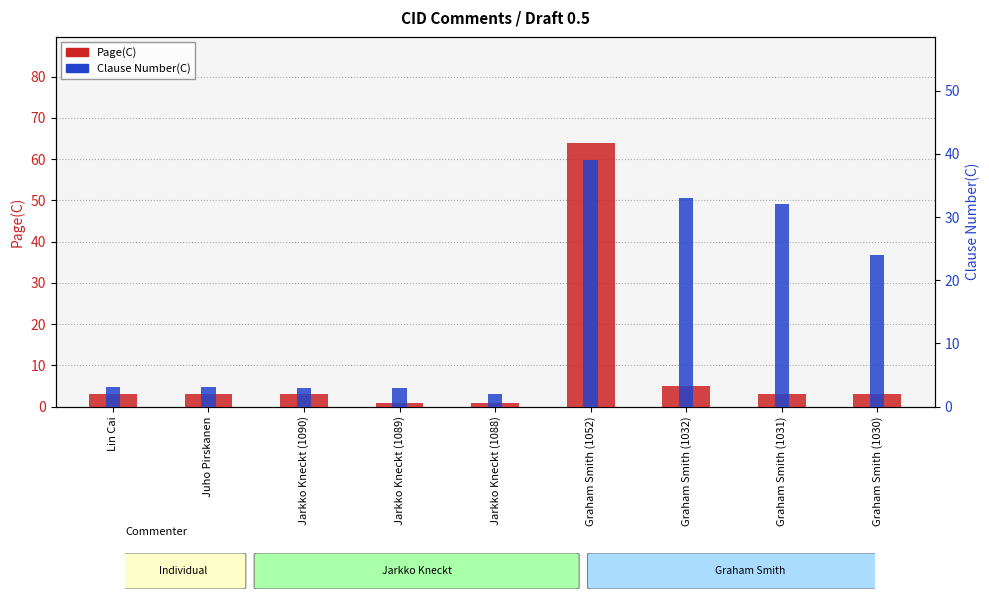

What value does the Page(C) series have at Jarkko Kneckt (1089)?

1.0